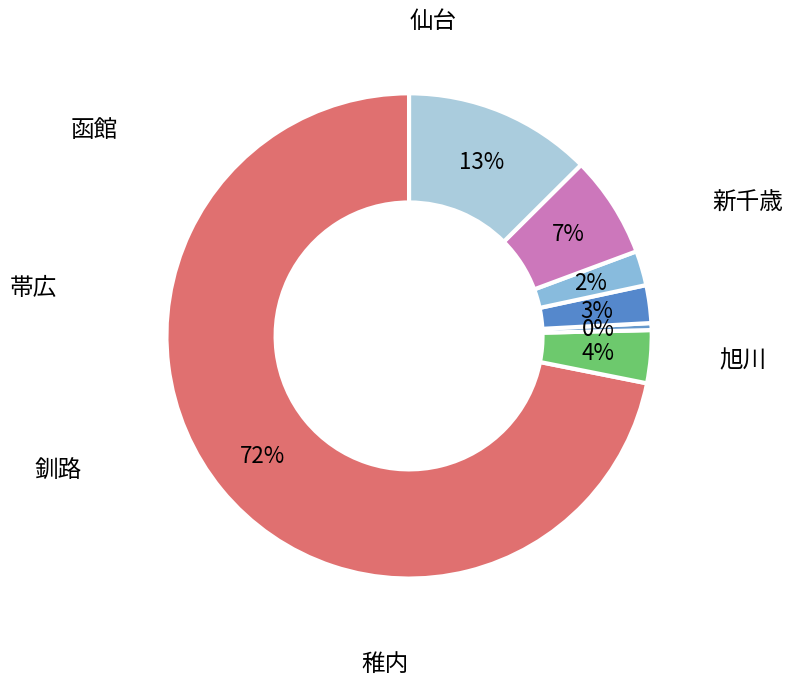

What portion of the pie excludes 新千歳?

28.1%